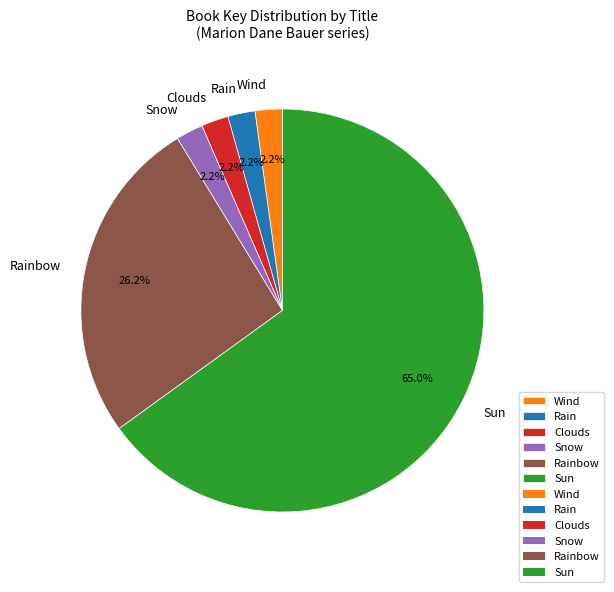

Which slice is the largest?

Sun